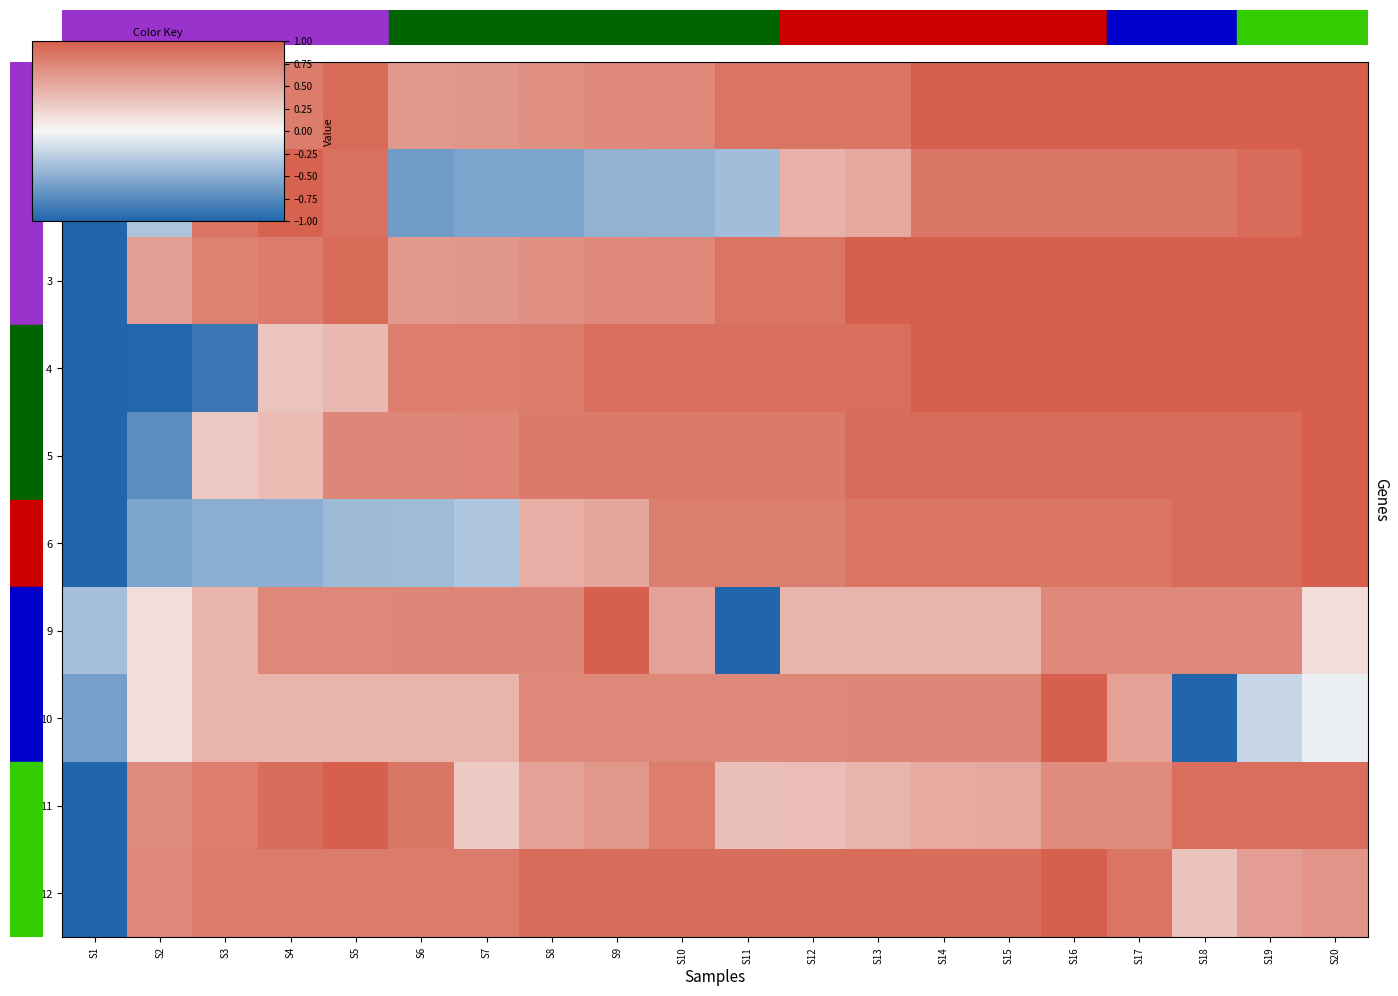

Which category has the highest value across all series?

S20